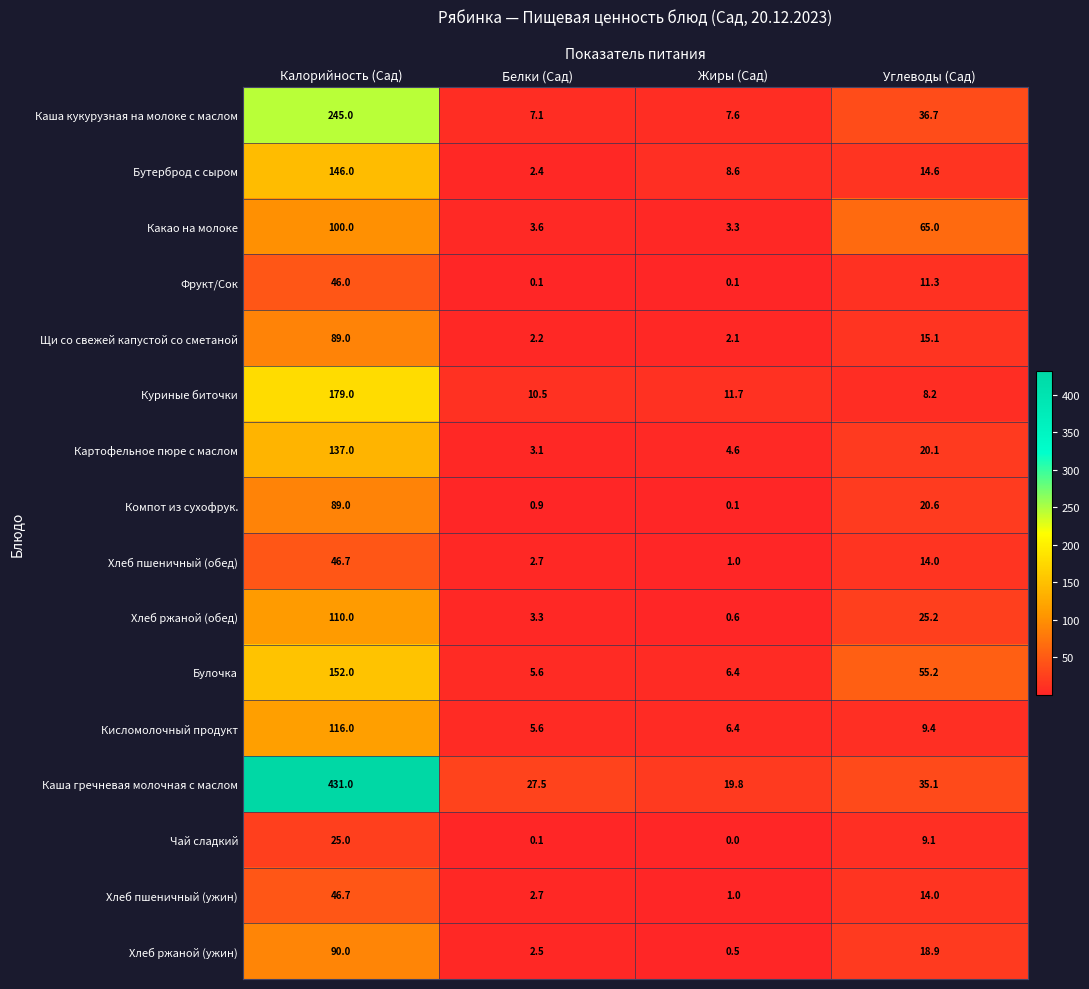

What is the average value of the Компот из сухофрук. series?

27.7